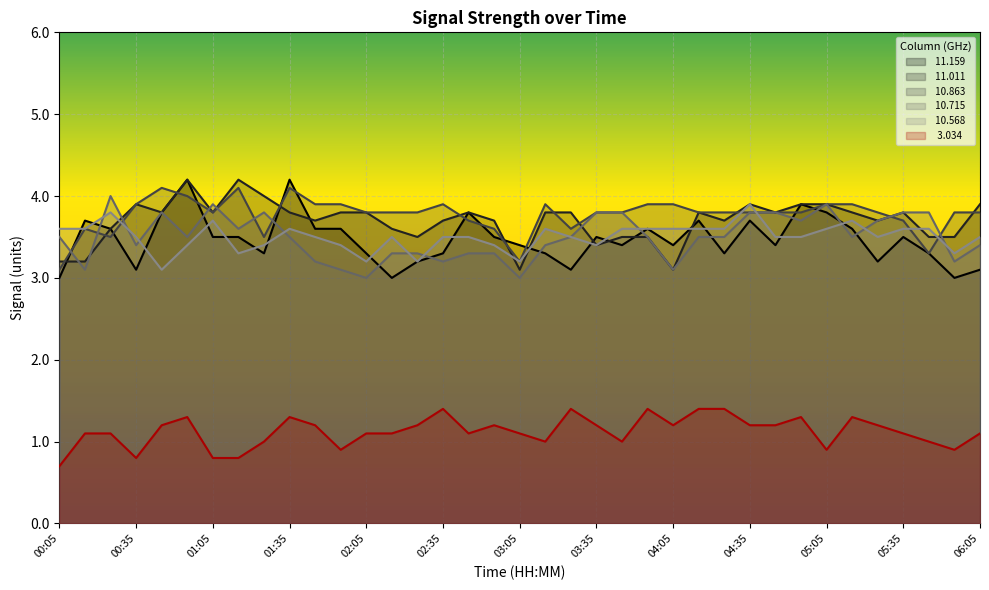

What is the difference between the maximum and minimum values in the  11.159 series?

1.2